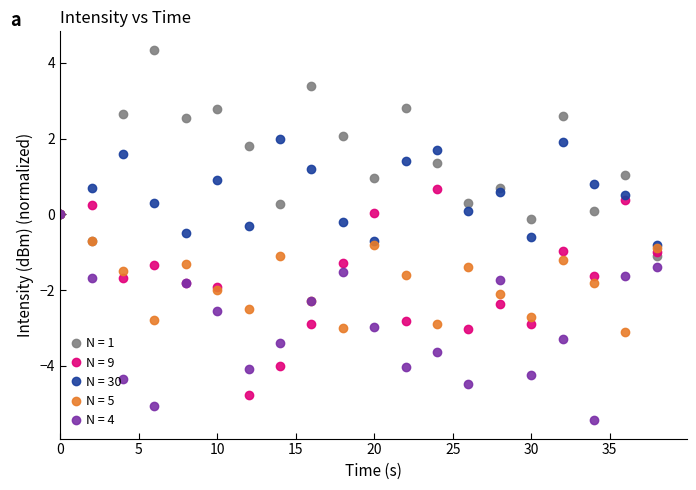

What is the maximum value for N = 30?

2.0